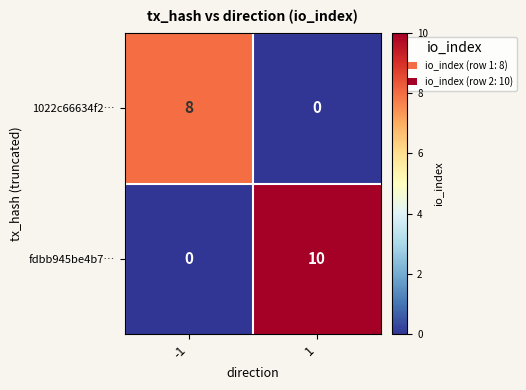

List the series in order of their peak value, lowest first.

1022c66634f2…, fdbb945be4b7…